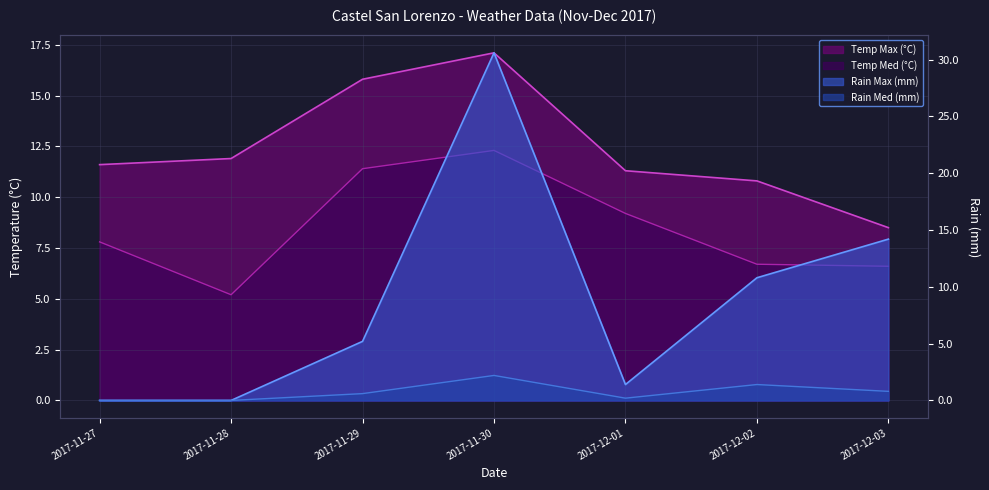

True or false: Temp Max (°C) has a value of 15.3 at 2017-11-27.

False